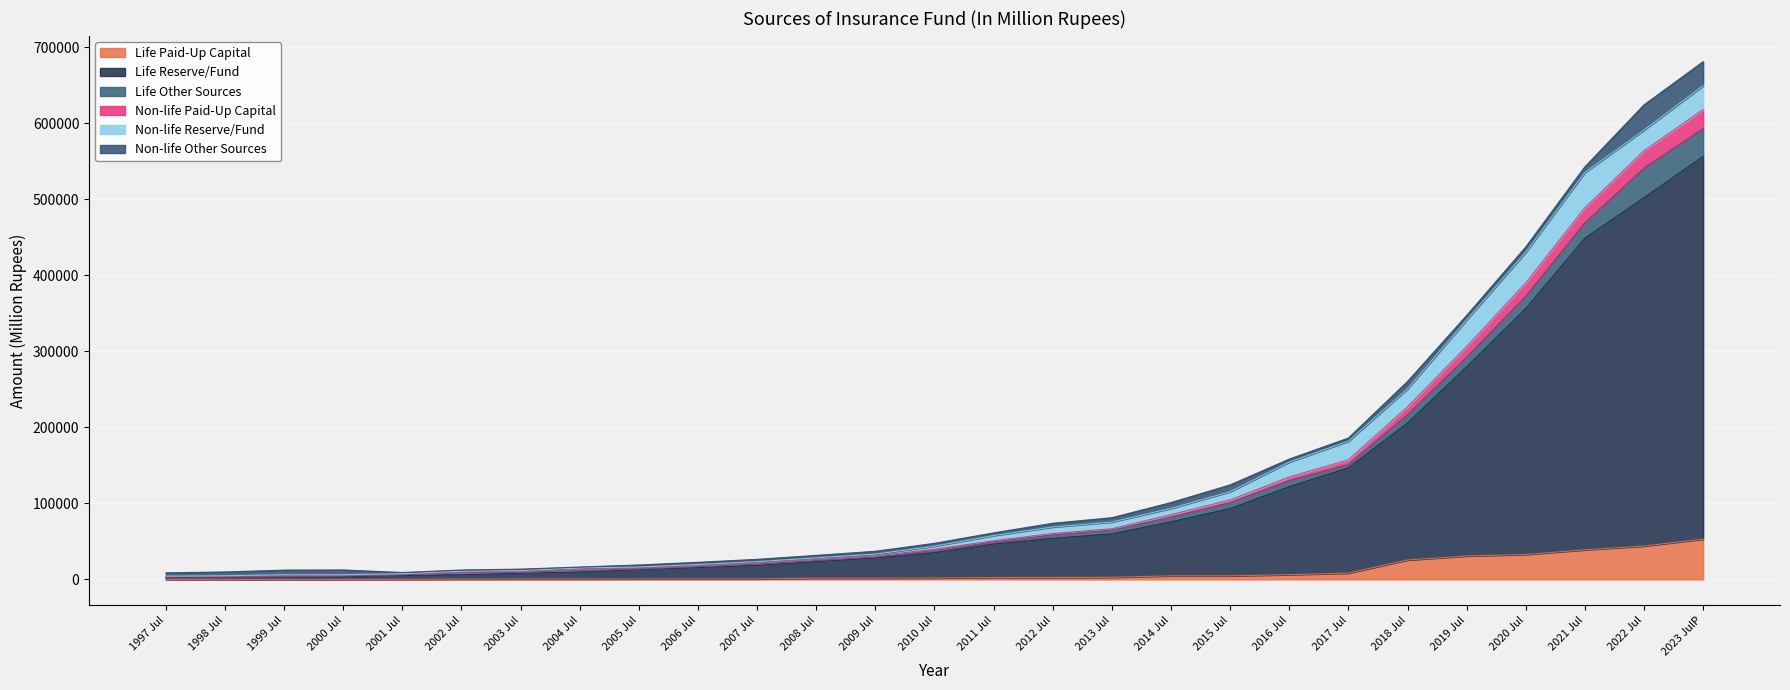

What is the maximum value for Life Paid-Up Capital?

53048.3